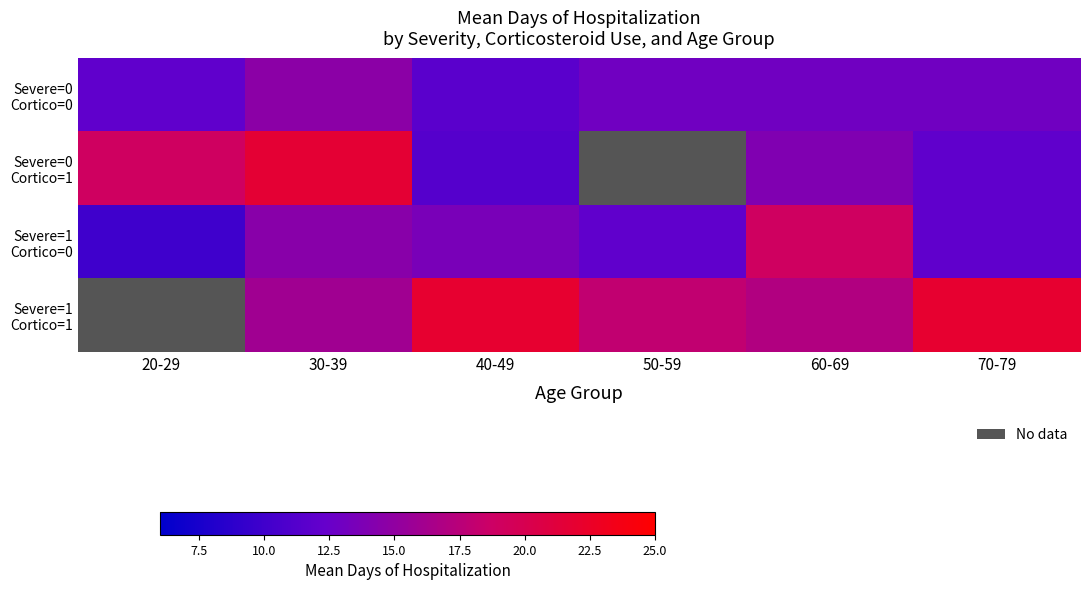

What is the total value across all series at 30-39?

66.8